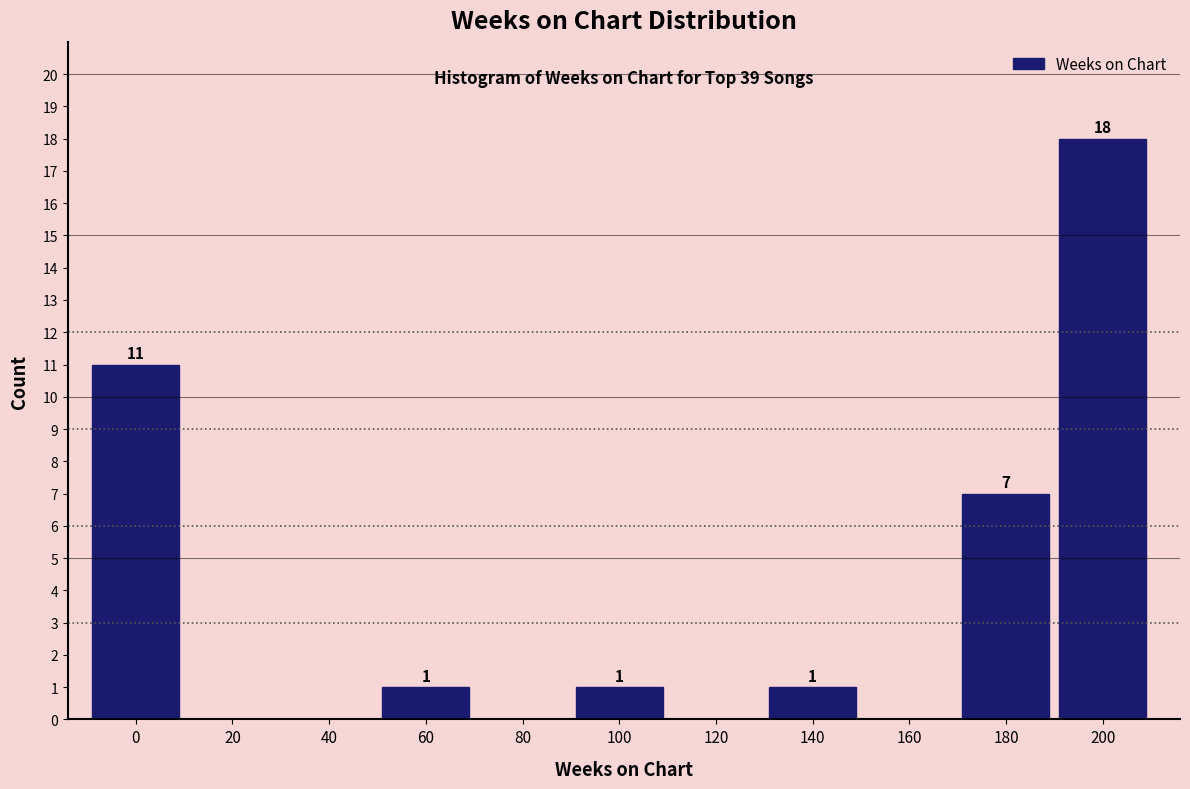

Reading left to right, transcribe all the data shown in this chart.

0=11	20=0	40=0	60=1	80=0	100=1	120=0	140=1	160=0	180=7	200=18